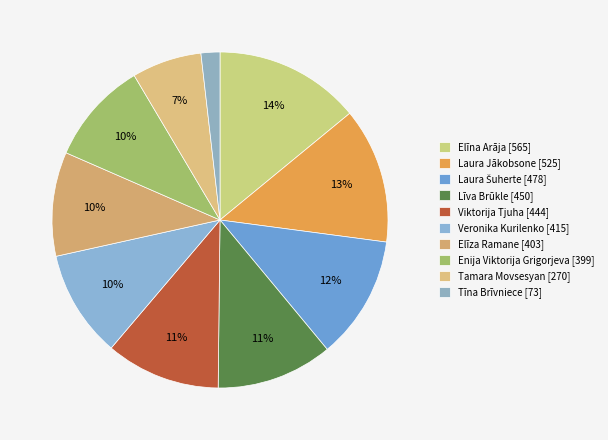

How many slices are in this pie chart?

10